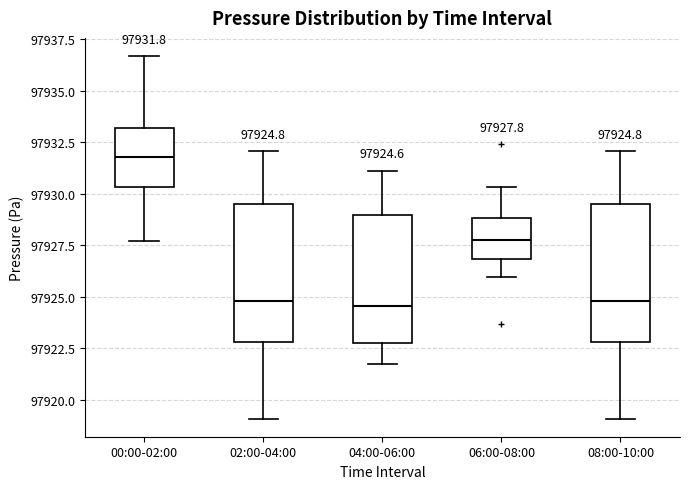

Which box has the highest median line?

00:00-02:00